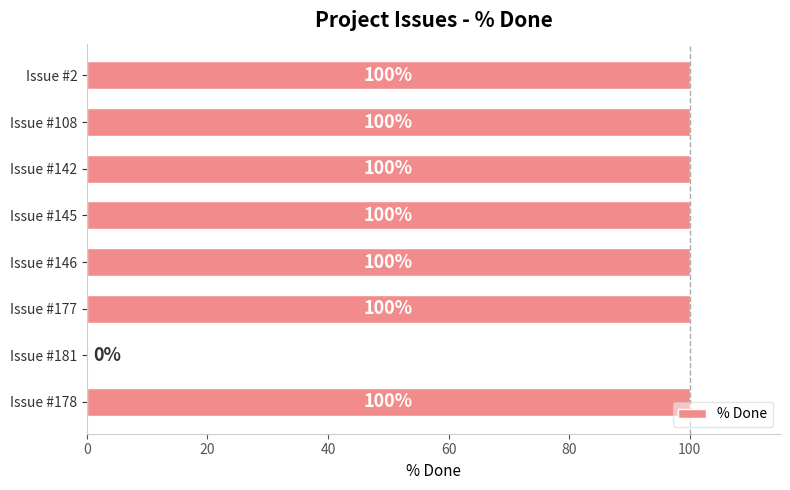

Are the bars horizontal?

Yes